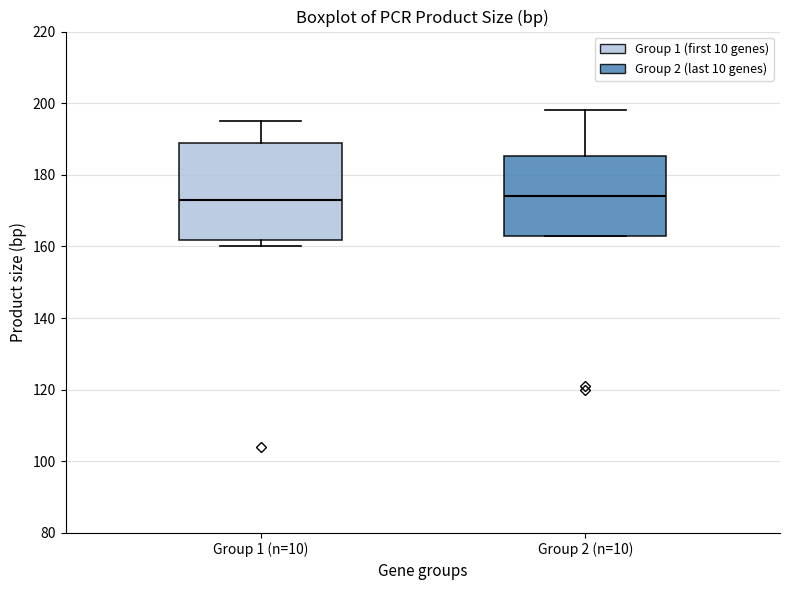

Comparing the boxes themselves (not the whiskers), which one is the tallest?

Group 1 (n=10)